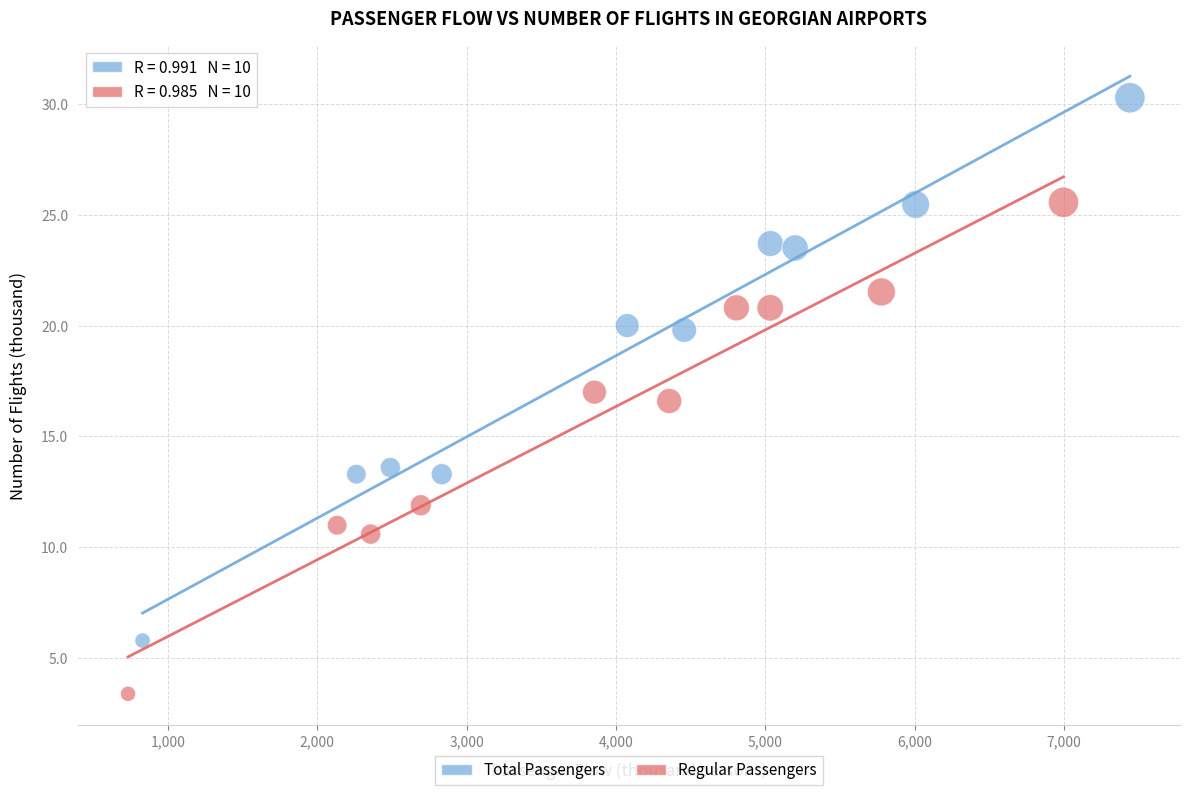

Which series has the widest spread of Y values?

Total Passengers